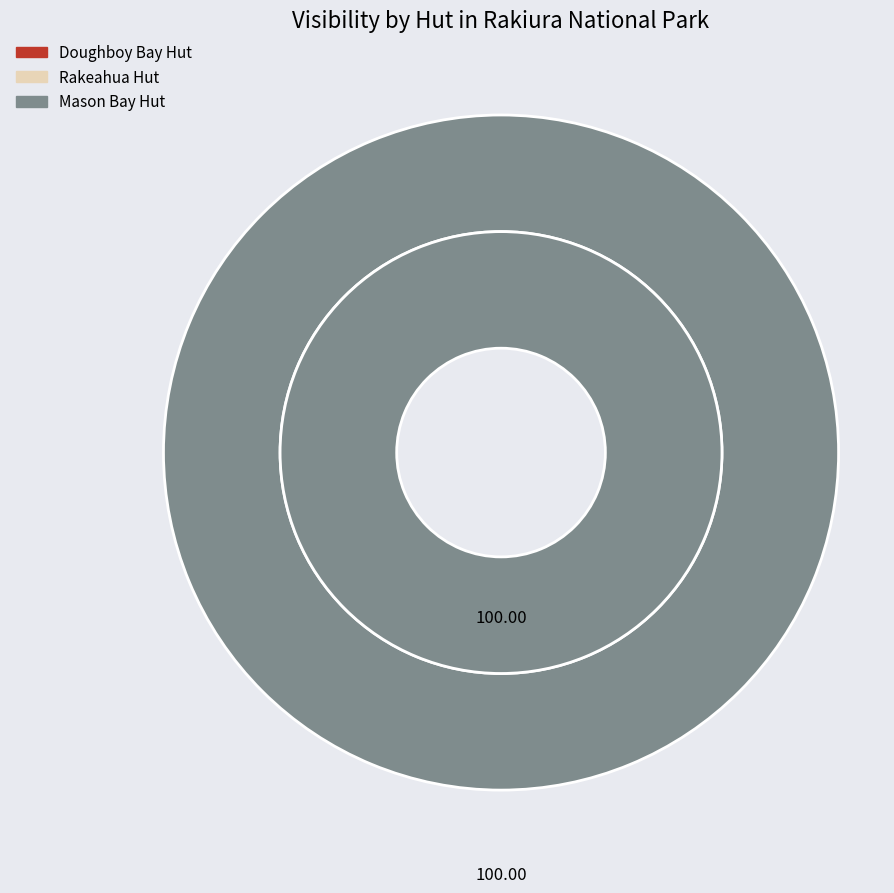

To the nearest percent, what is the difference between the Rakeahua Hut Rakiura National Park and Mason Bay Hut Rakiura National Park slice percentages?

100%